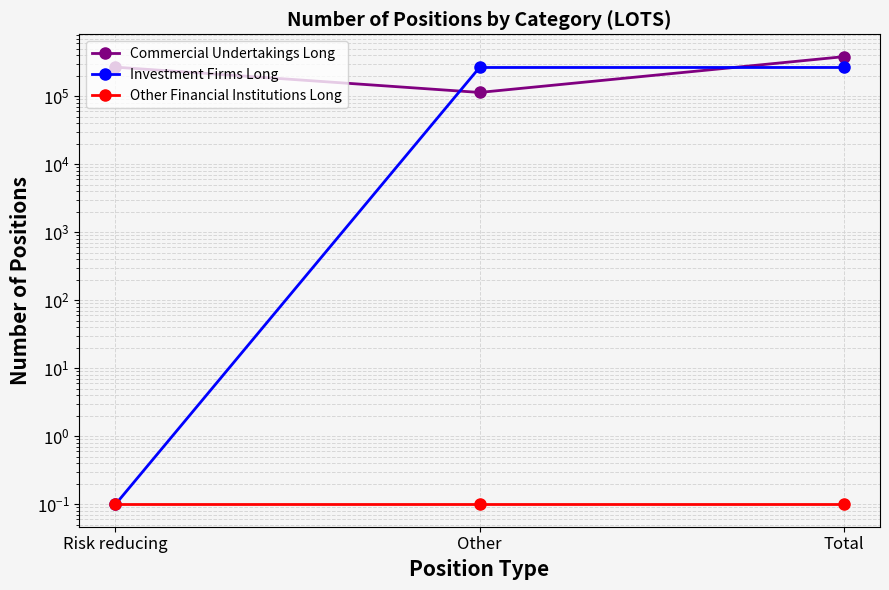

How many lines are shown in the chart?

3